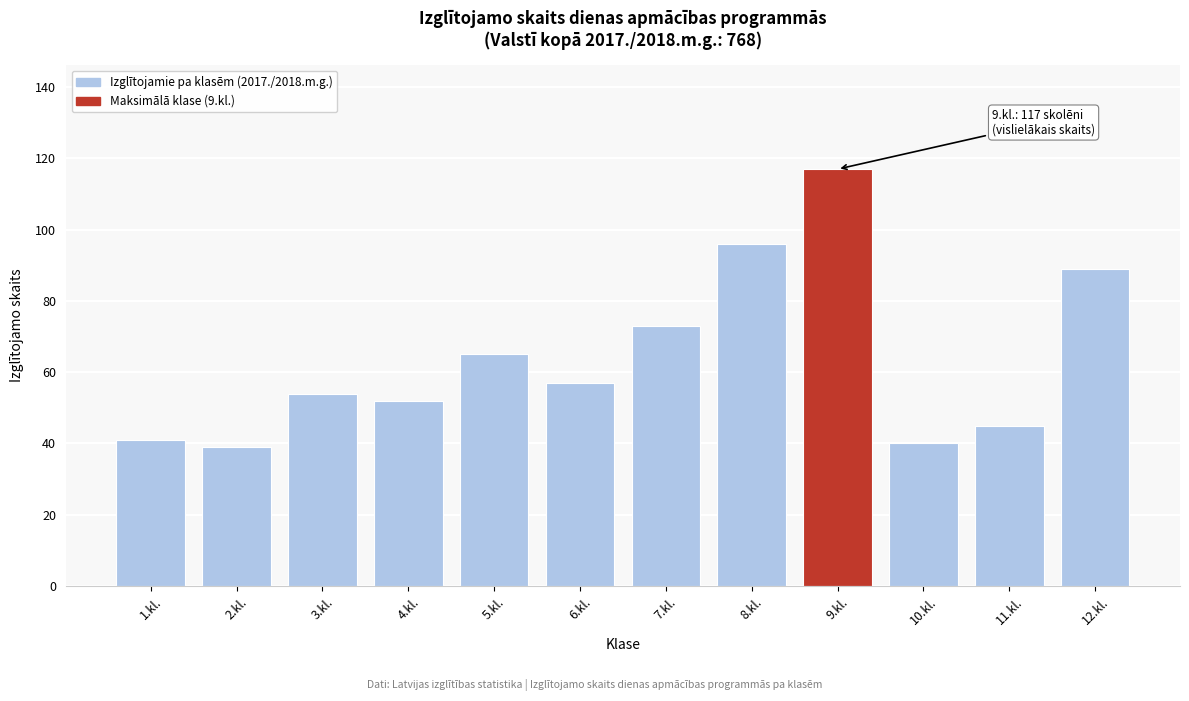

Reading left to right, extract all data points from this chart.

41	39	54	52	65	57	73	96	117	40	45	89